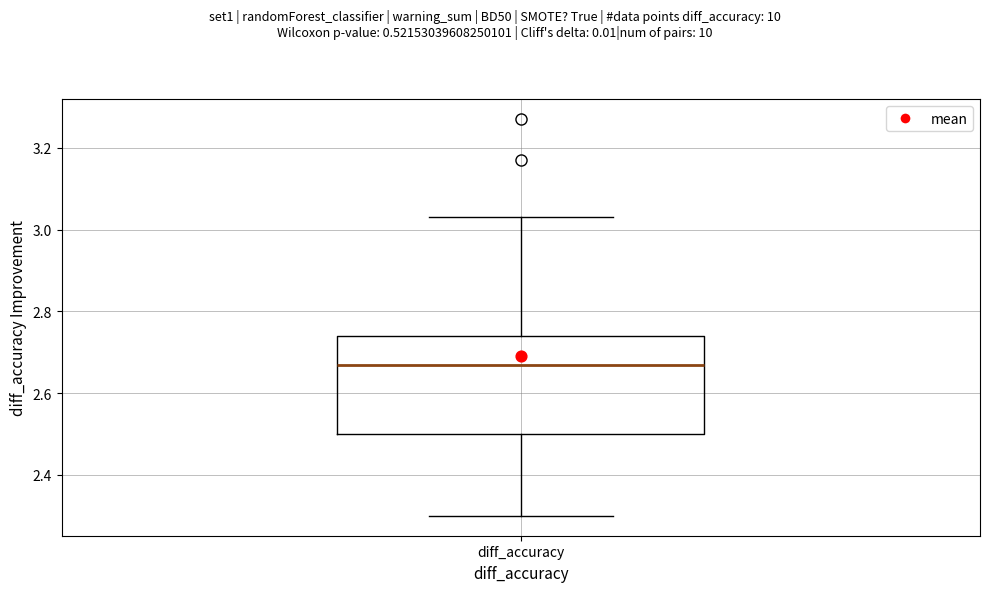

Transcribe this box plot: give where the median line is, the range the box spans, and where the two whiskers end, as read against the y-axis. The values are not printed on the chart, so give them approximately, as read against the axis.

median 2.68, box 2.50 to 2.74, whiskers 2.30 to 3.04